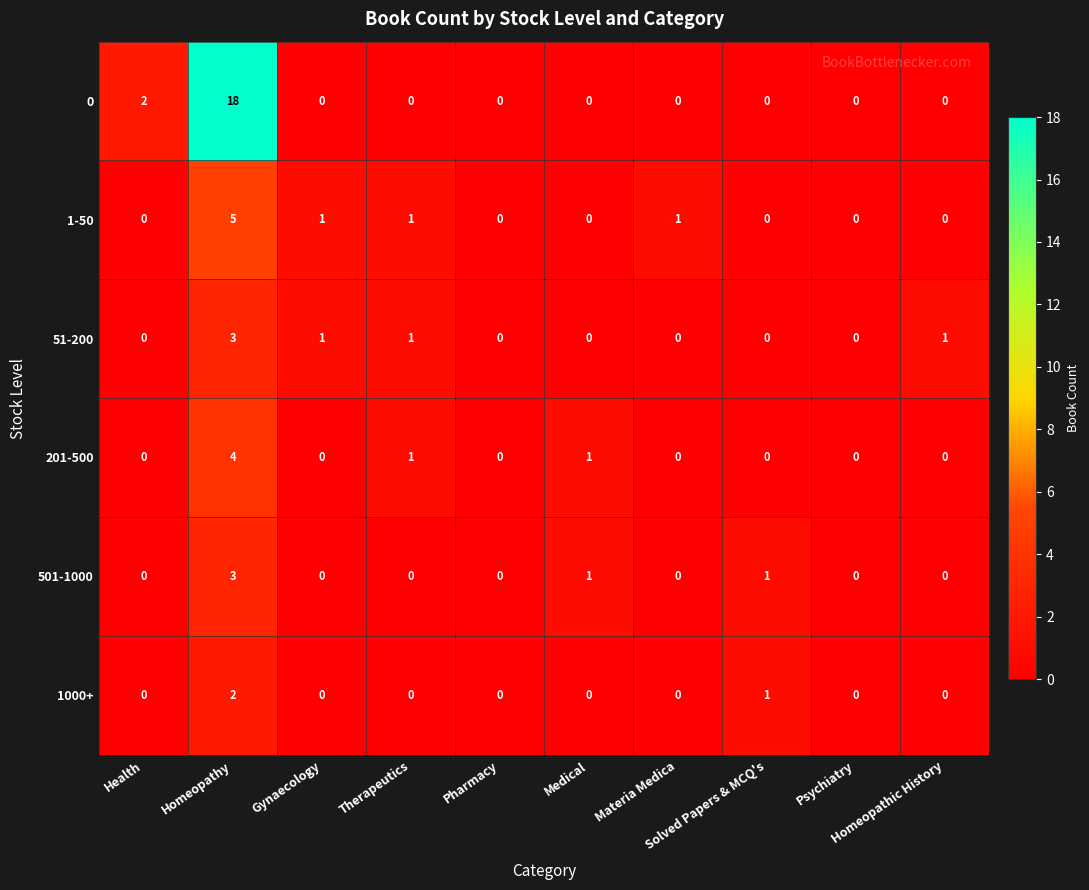

What is the maximum value shown in the chart?

18